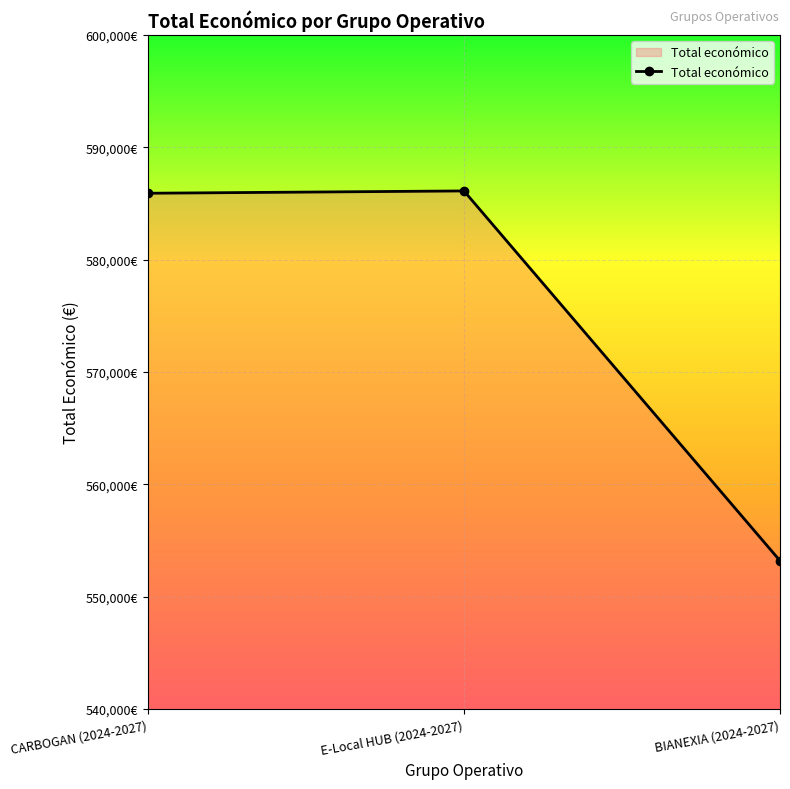

Is it true that the value at CARBOGAN (2024-2027) is 585914?

True